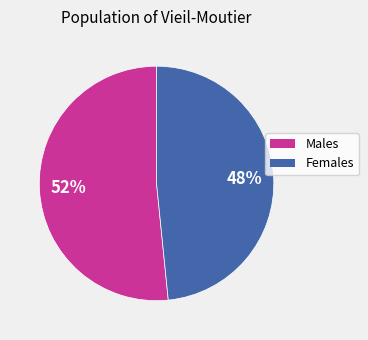

To the nearest percent, what is the average slice percentage?

50%